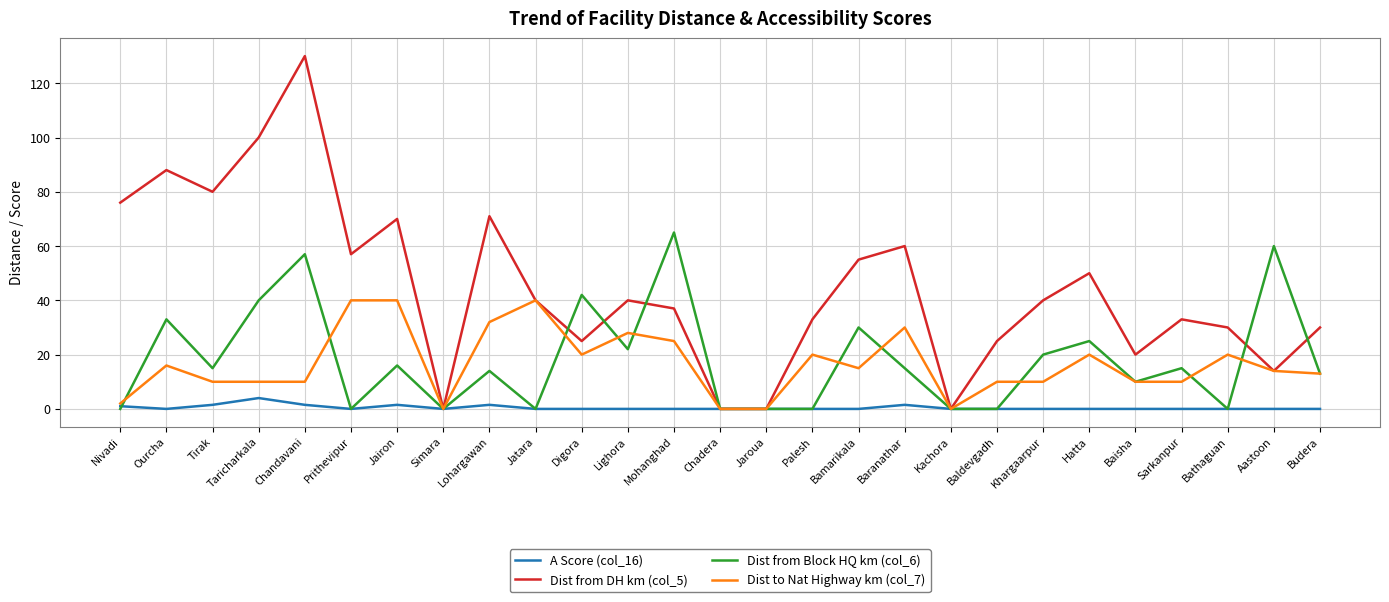

How many series are shown in this chart?

4